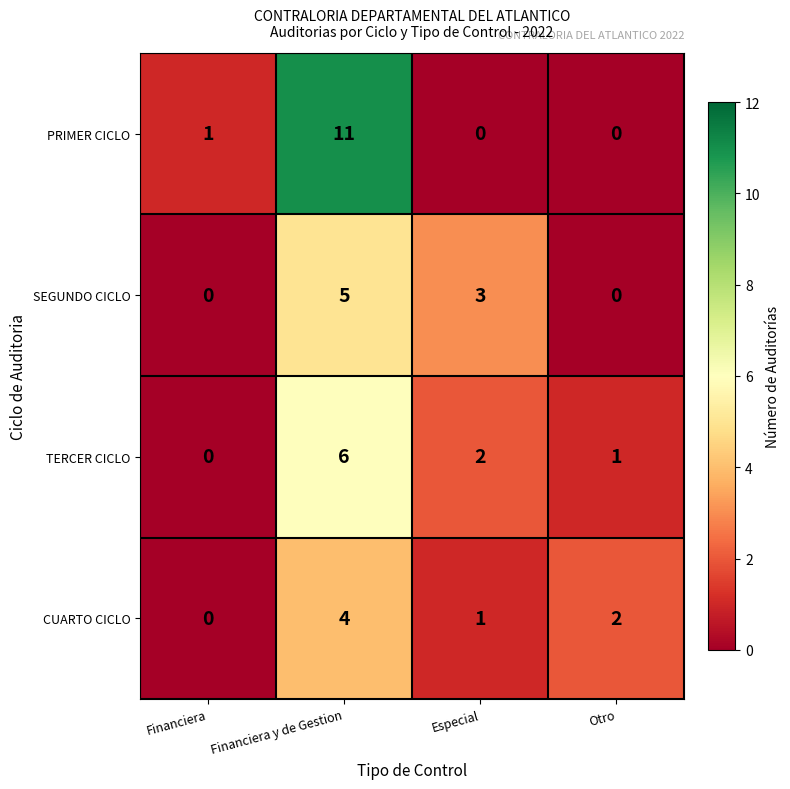

What is the total value across all series at Financiera y de Gestion?

26